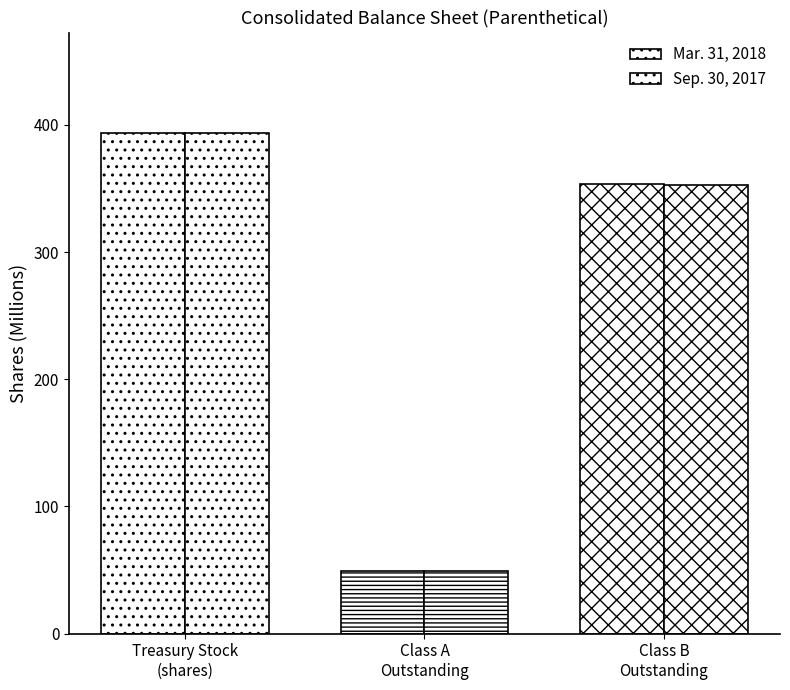

Reading left to right, what are all the values shown in this chart?

Mar. 31, 2018: 393.6	49.4	353.2
Sep. 30, 2017: 393.8	49.4	353.0